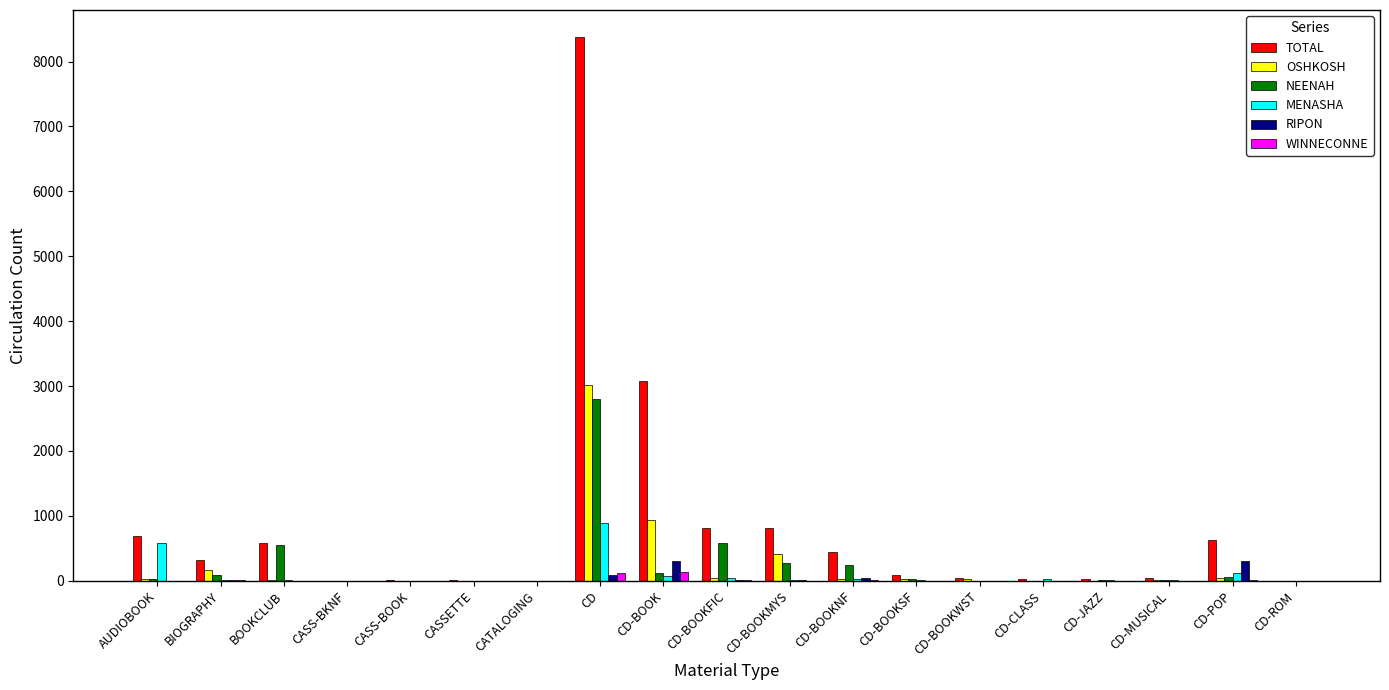

What is the sum of all NEENAH values?

4811